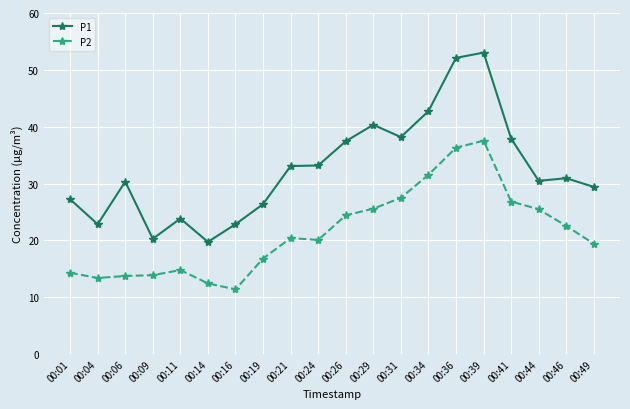

At which label does P1 first exceed 30?

00:06